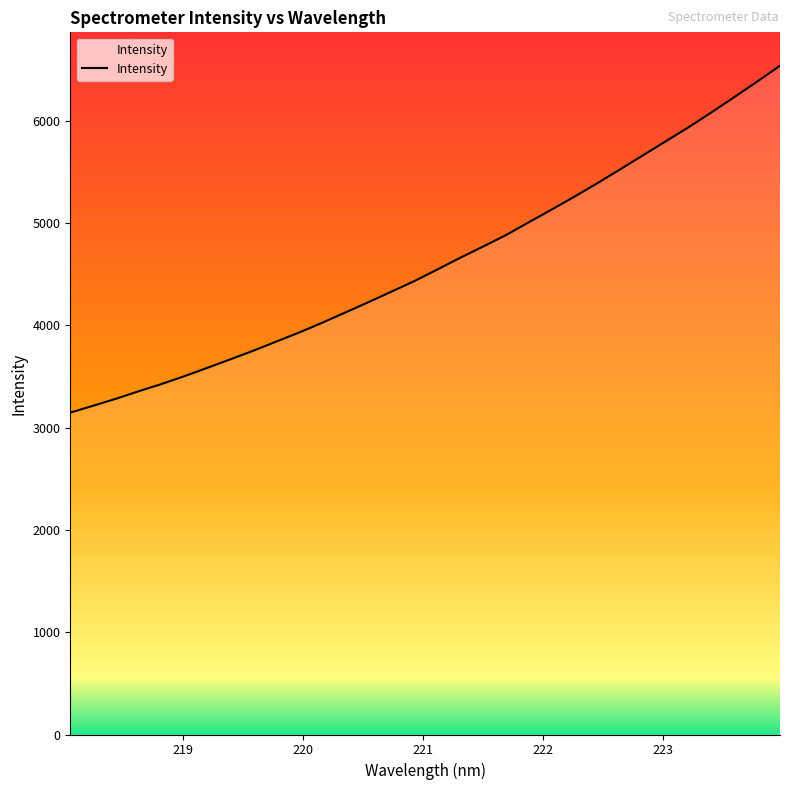

What is the minimum value shown in the chart?

3147.1